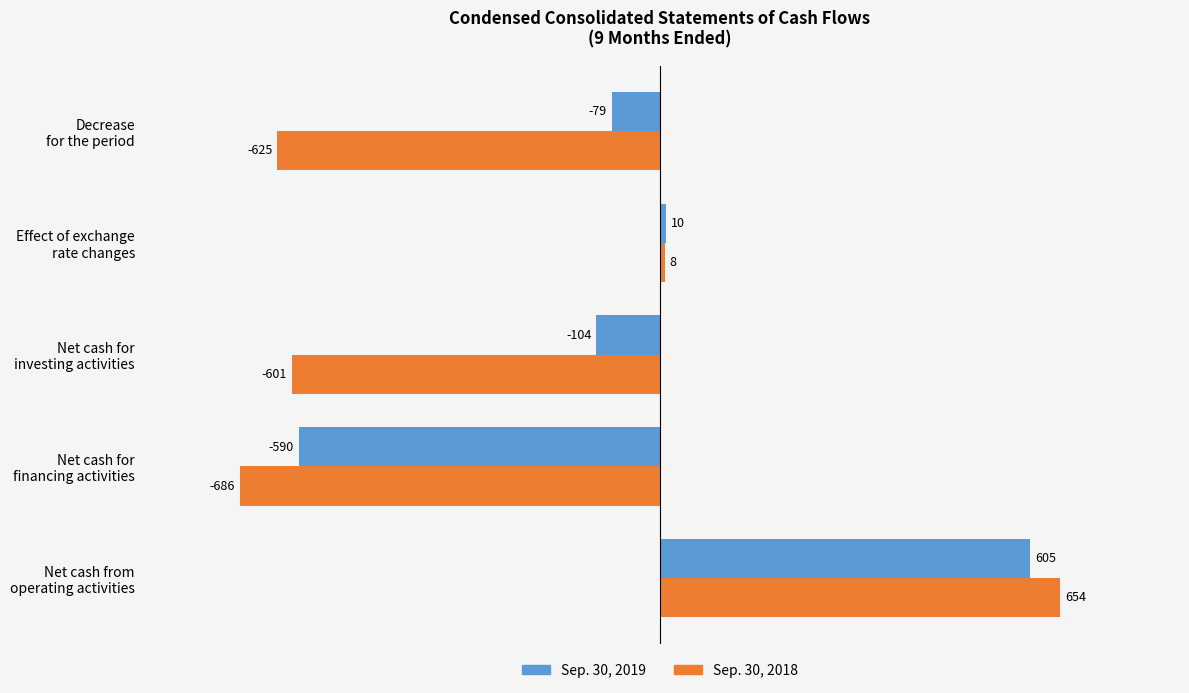

What is the greatest value displayed?

654